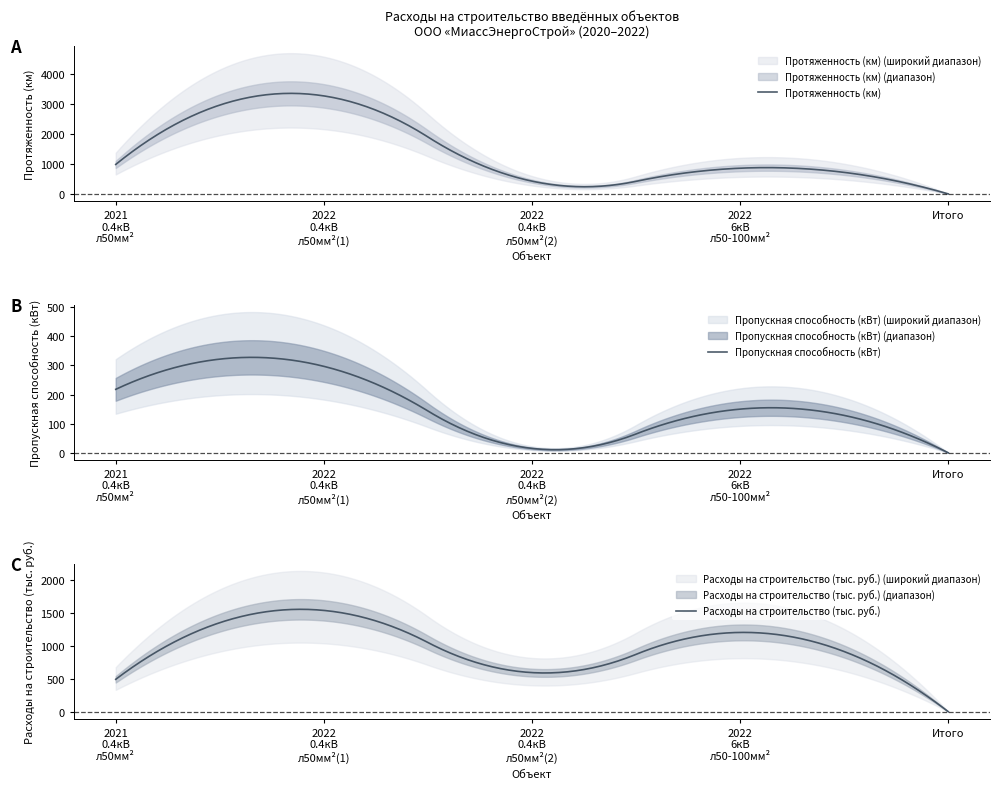

Reading left to right, what are all the values shown in this chart?

Протяженность (км): 980.0	3260.0	424.0	855.0	0.0
Пропускная способность (кВт): 218.0	297.0	15.0	150.0	0.0
Расходы на строительство (тыс. руб.): 491.7	1538.8	593.7	1204.1	0.0